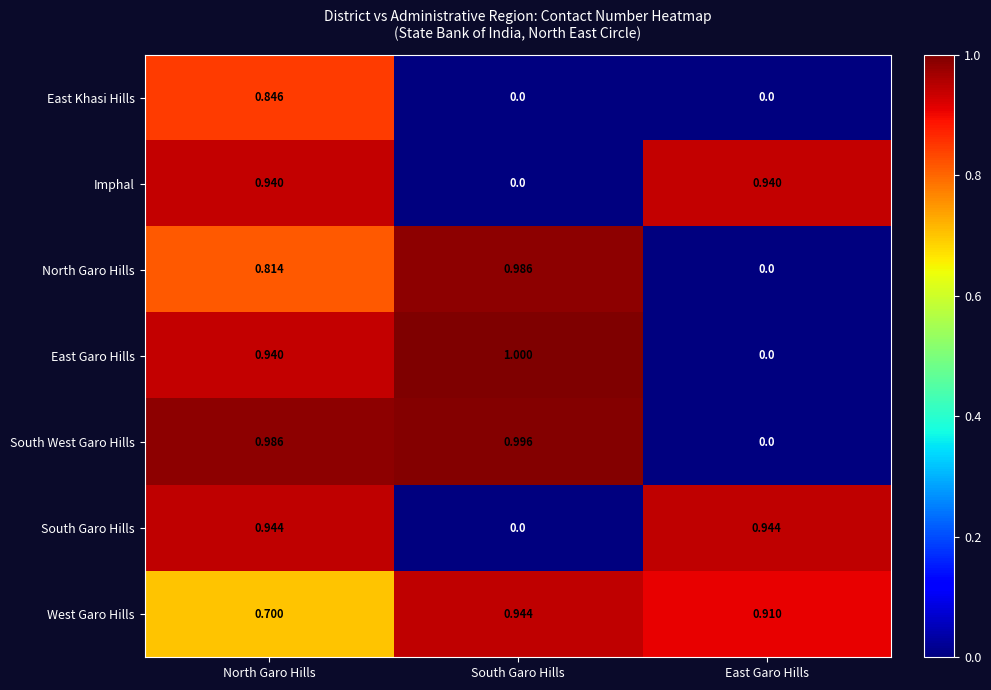

Which series has the largest range (max minus min)?

East Garo Hills